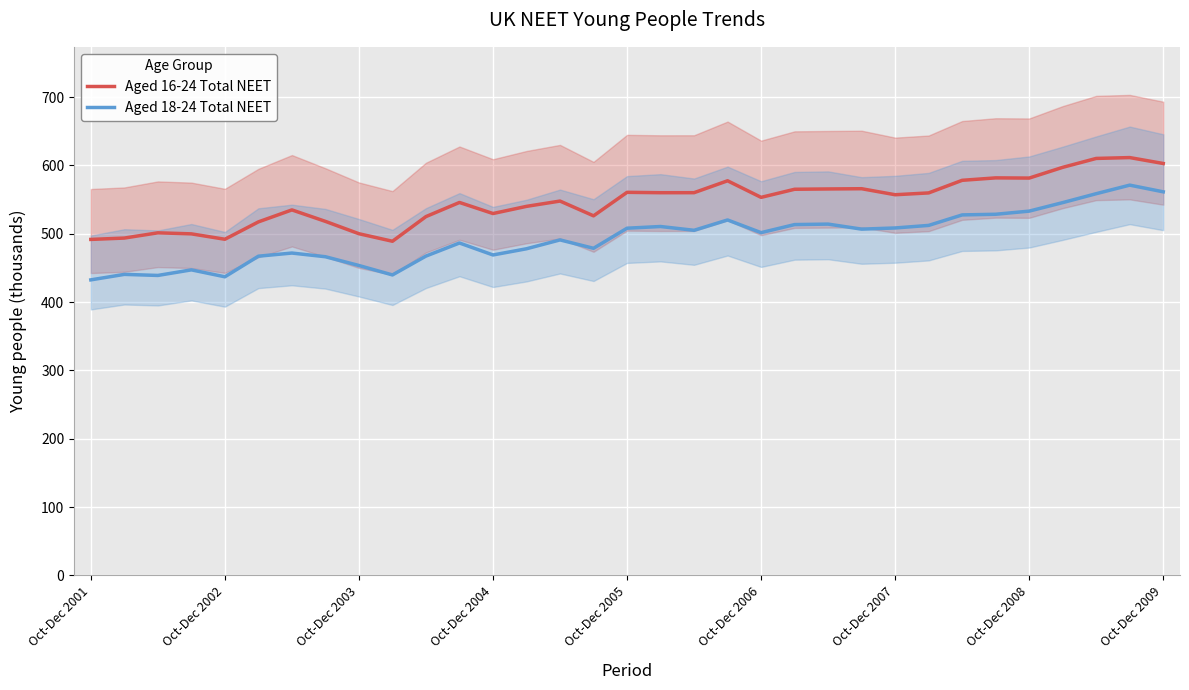

True or false: Aged 18-24 Total NEET and Aged 16-24 Total NEET cross at least once.

False